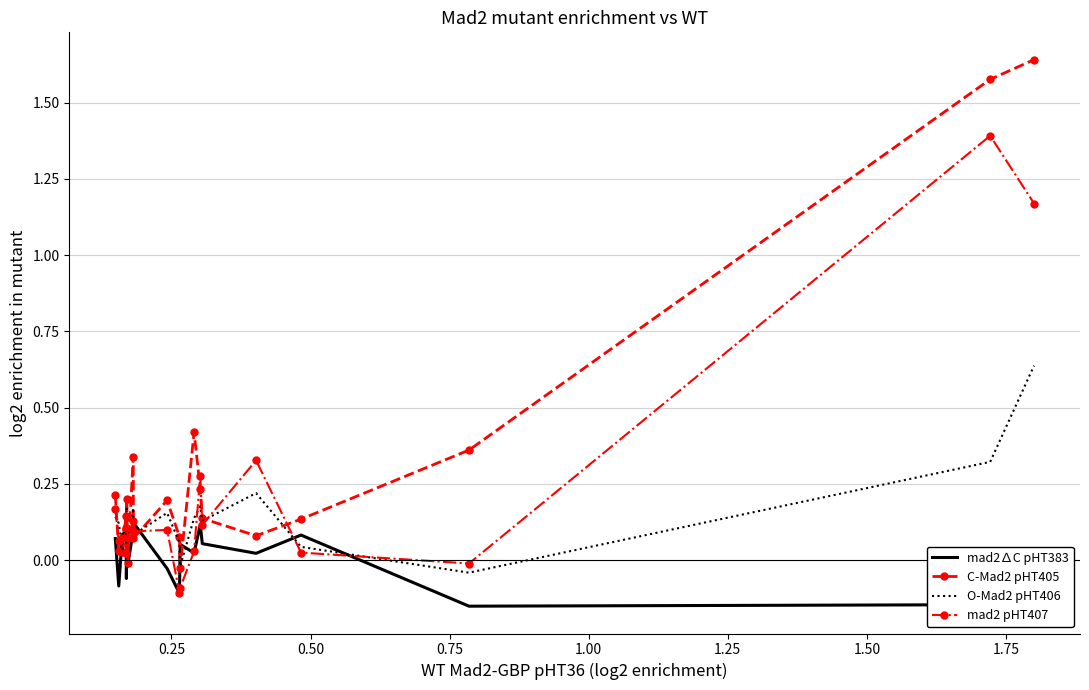

Rank the series by their maximum value, from highest to lowest.

C-Mad2 pHT405, mad2 pHT407, O-Mad2 pHT406, mad2∆C pHT383